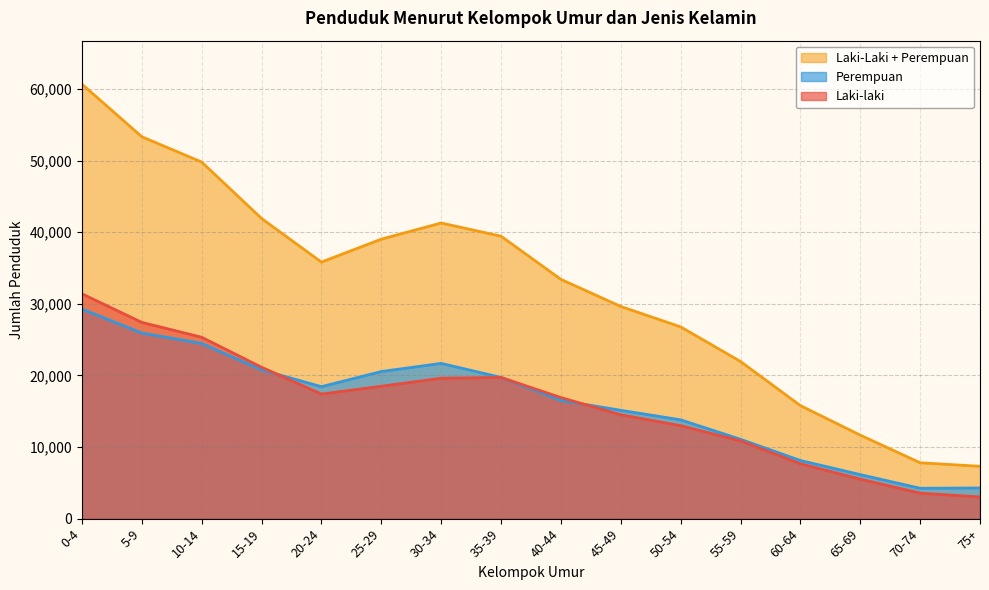

What is the label of the 3rd point from the left?

10-14